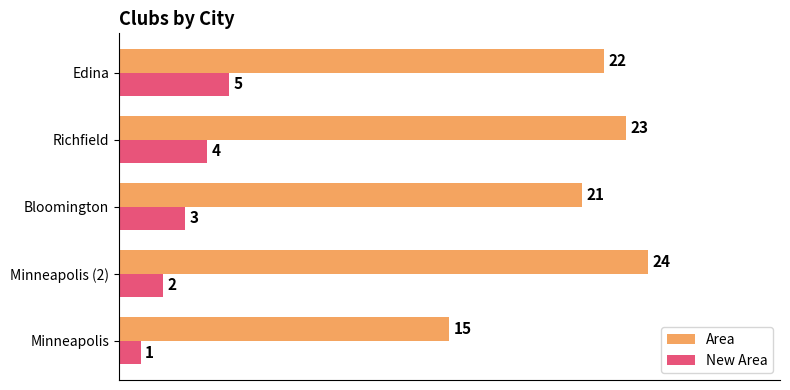

Rank the categories by New Area value from lowest to highest.

Minneapolis, Minneapolis (2), Bloomington, Richfield, Edina